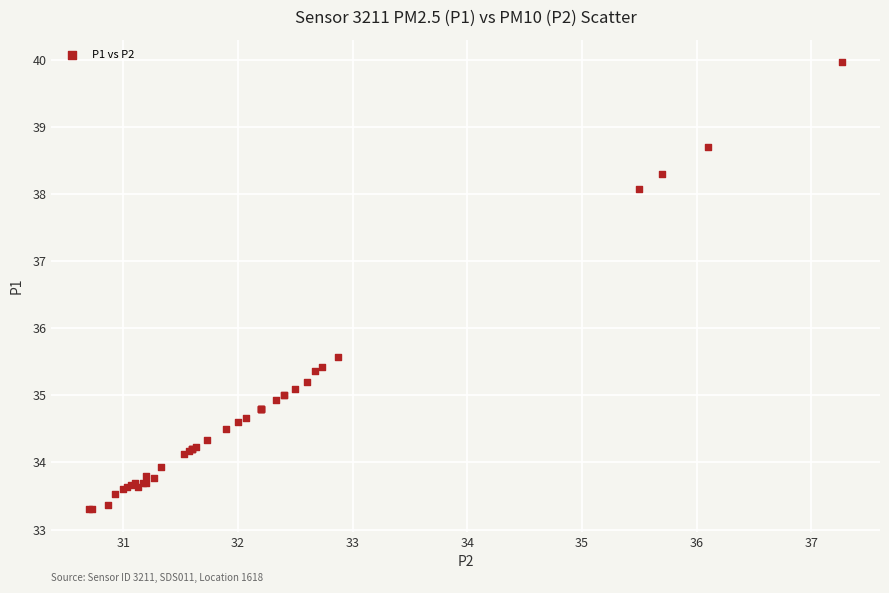

What Y value in the scatter plot is closest to 36?

35.6